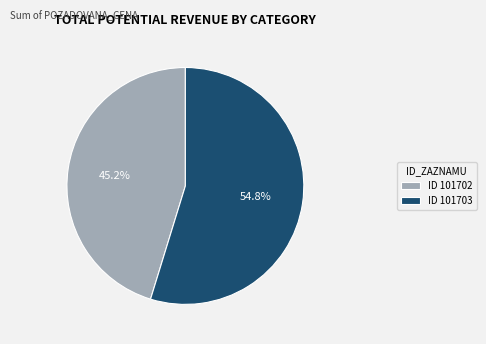

Rank the categories by value from lowest to highest.

ID 101702, ID 101703